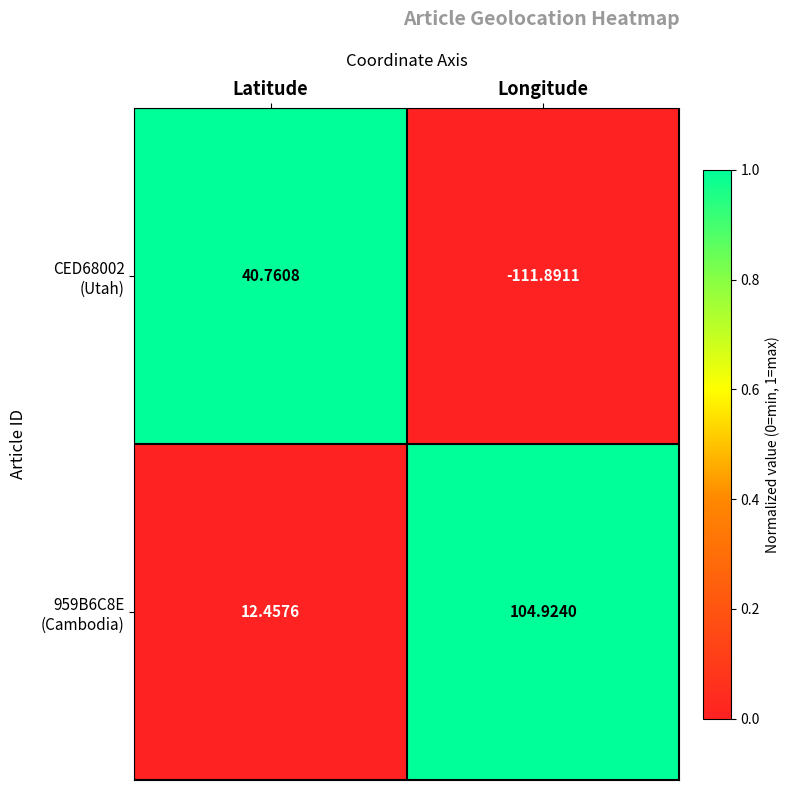

At which category is the sum across all series the highest?

Latitude